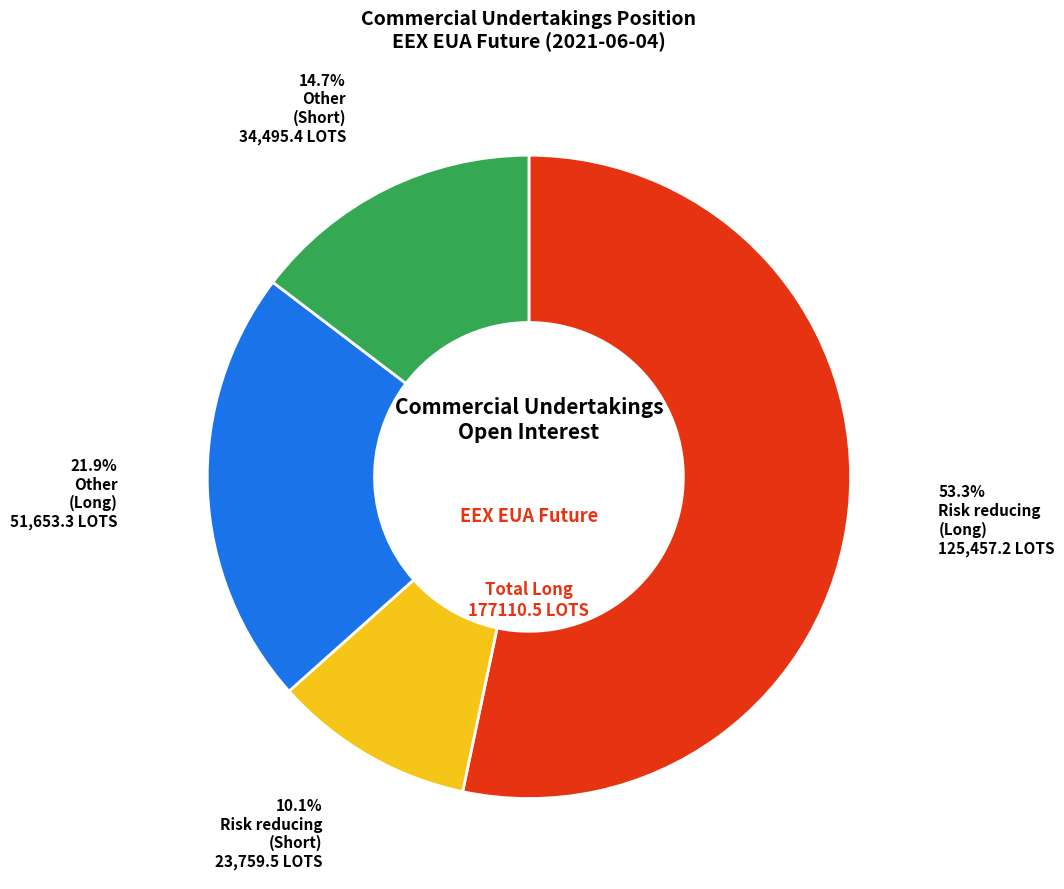

Is there any slice that represents more than half of the pie?

Yes